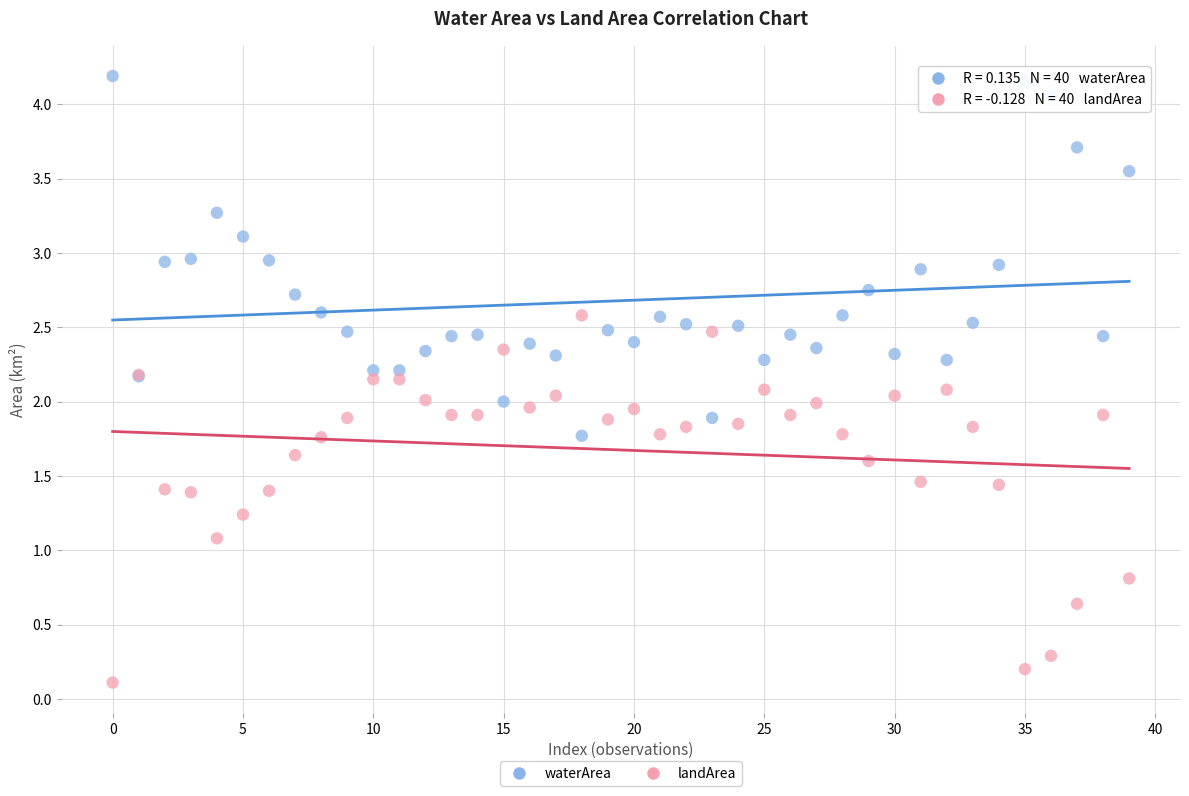

In the landArea series, what Y value is closest to 1?

1.1